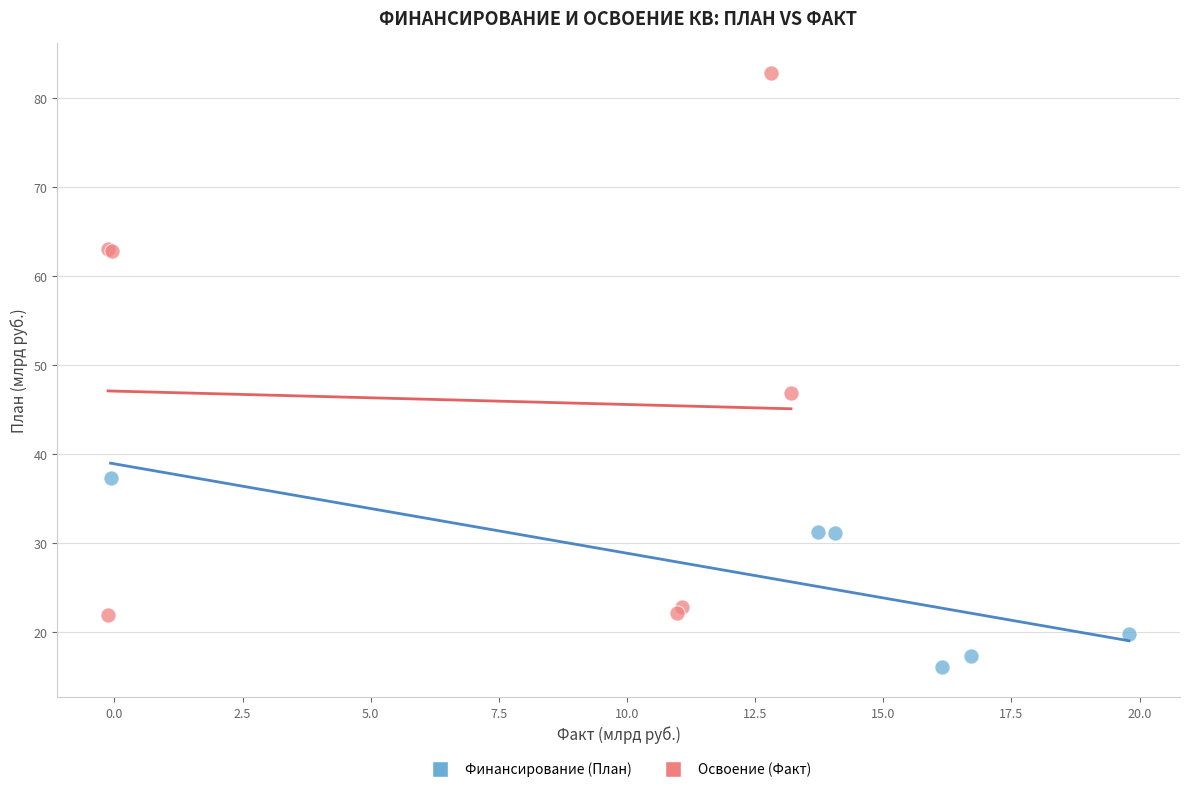

Which series has the widest spread of Y values?

Освоение (Факт)